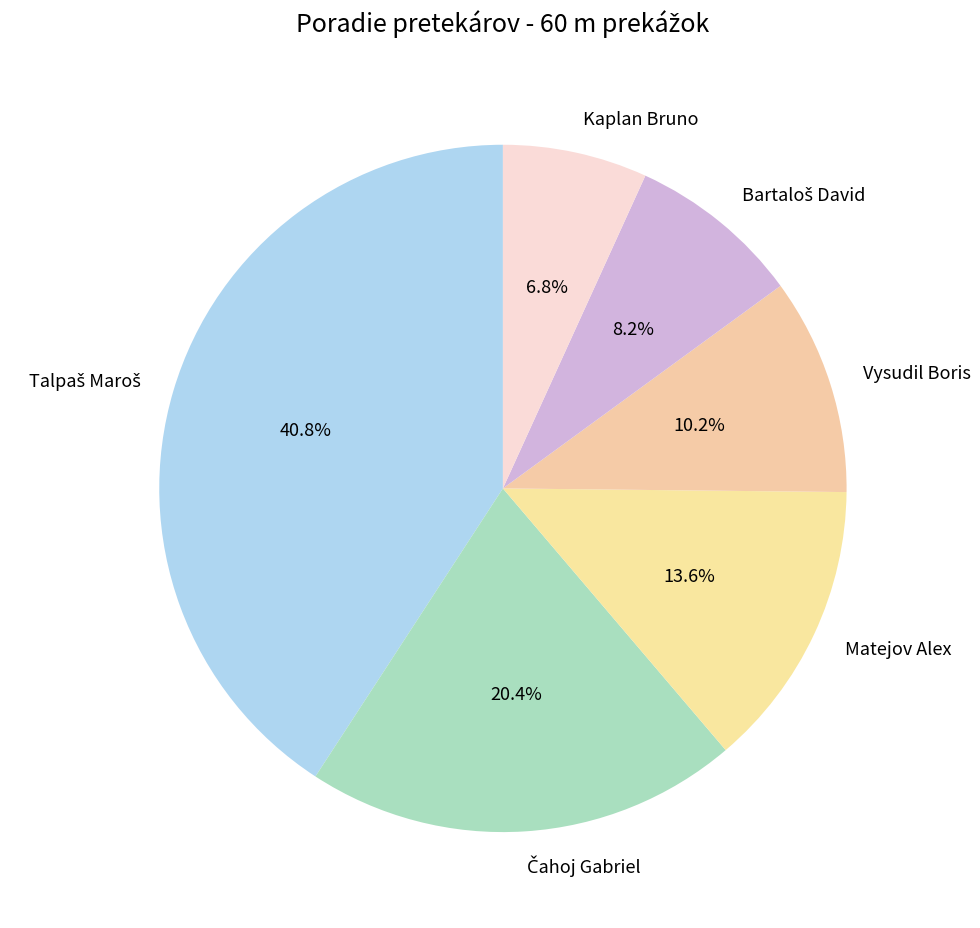

What percentage is the Vysudil Boris slice, to the nearest percent?

10%